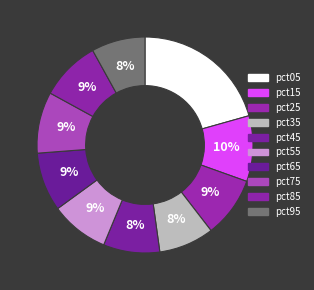

What is the smallest slice in the pie chart?

pct95